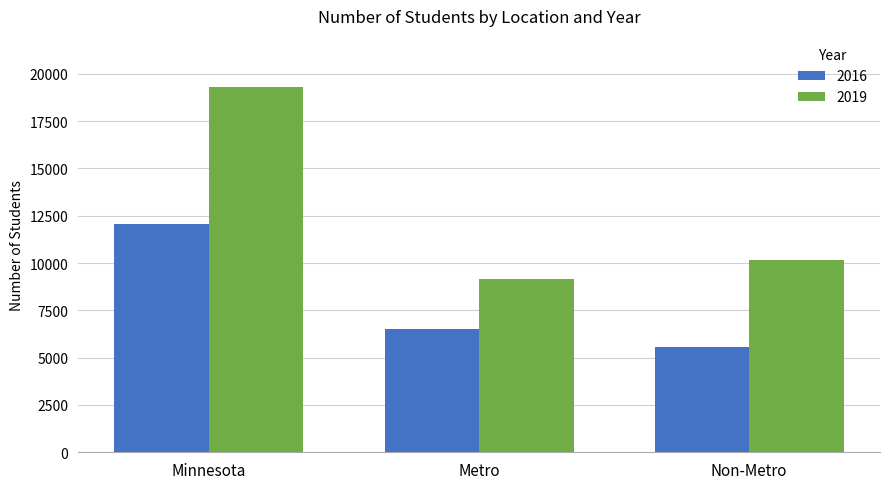

How many groups of bars are there?

3